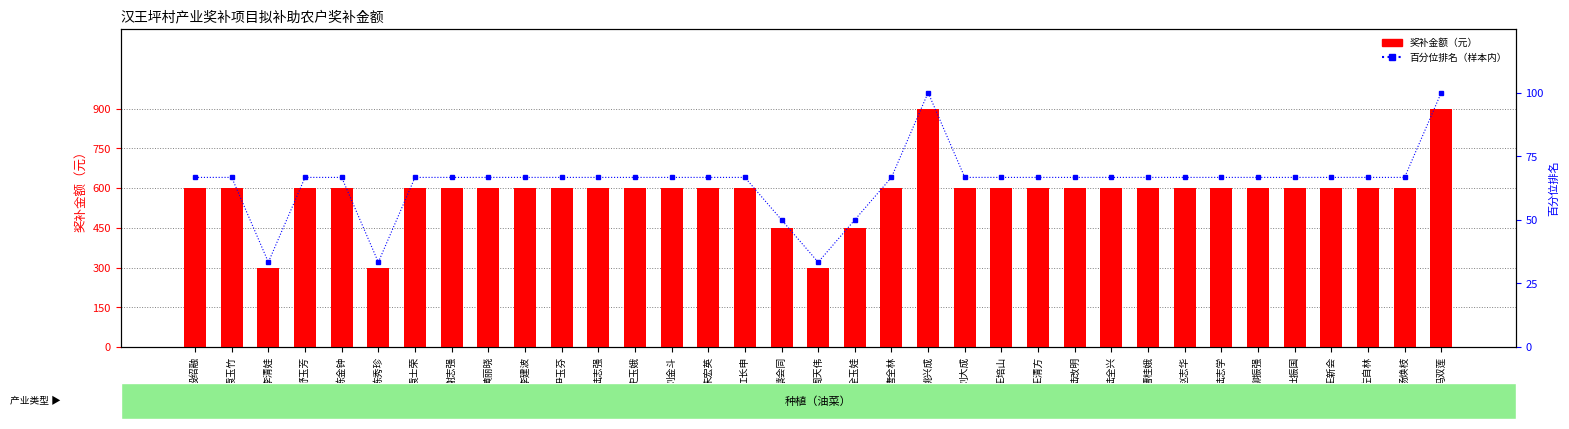

Is the value of 百分位排名 at 王清方 greater than the value of 奖补金额（元） at 袁士荣?

No